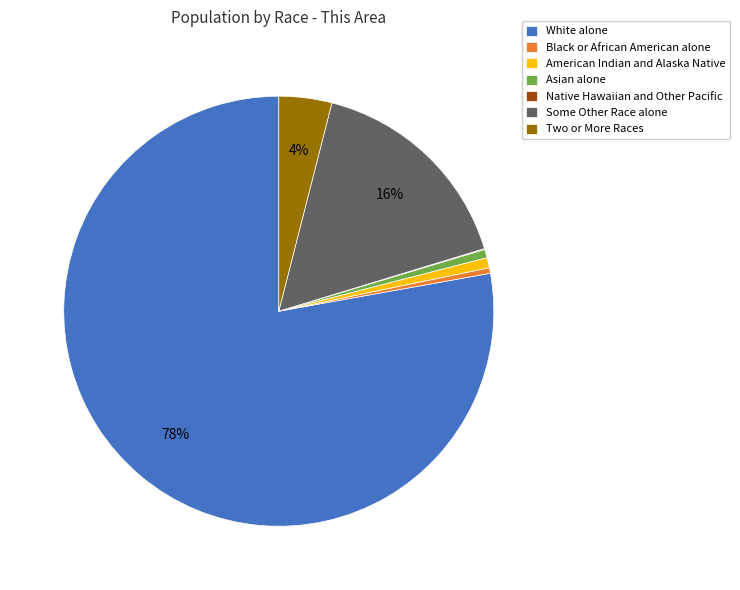

Is the sum of Two or More Races and Some Other Race alone greater than half?

No